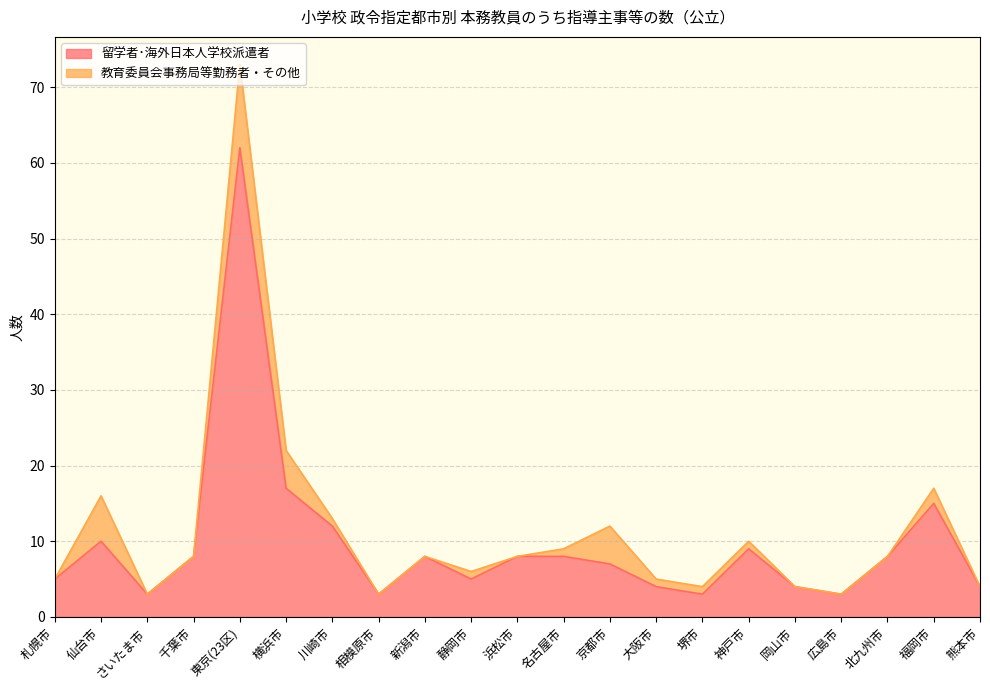

Which category has the highest value in the 留学者･海外日本人学校派遣者 series?

東京(23区)